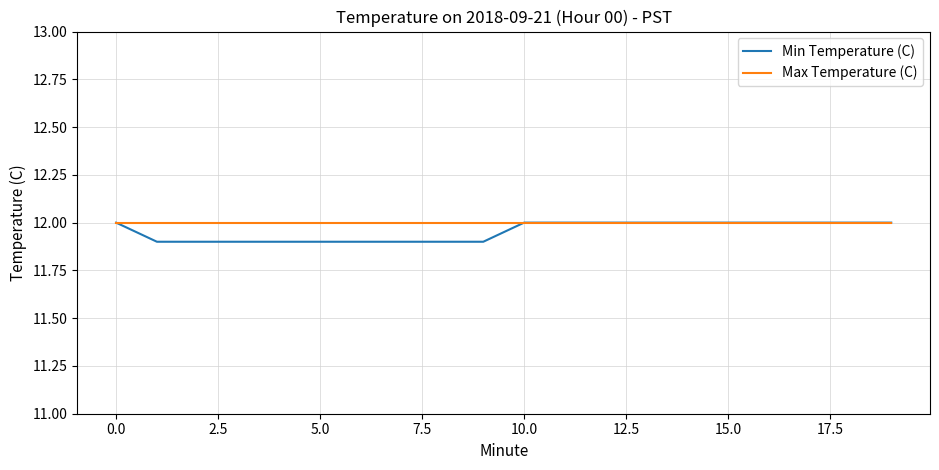

List the series in order of their overall mean, highest first.

Max Temperature (C), Min Temperature (C)